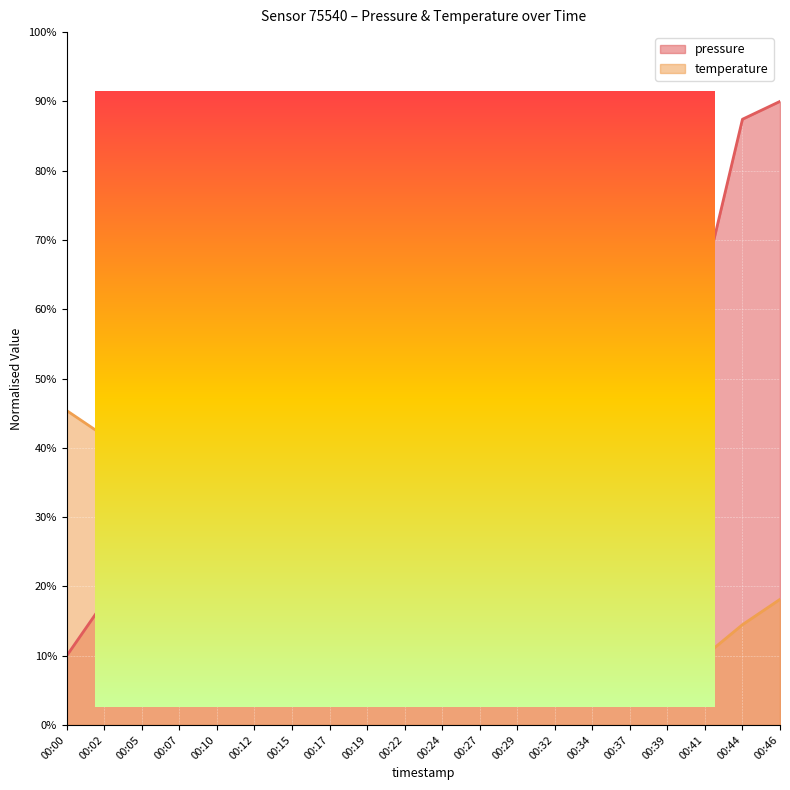

Is it true that temperature equals 40.9 at 00:07?

True